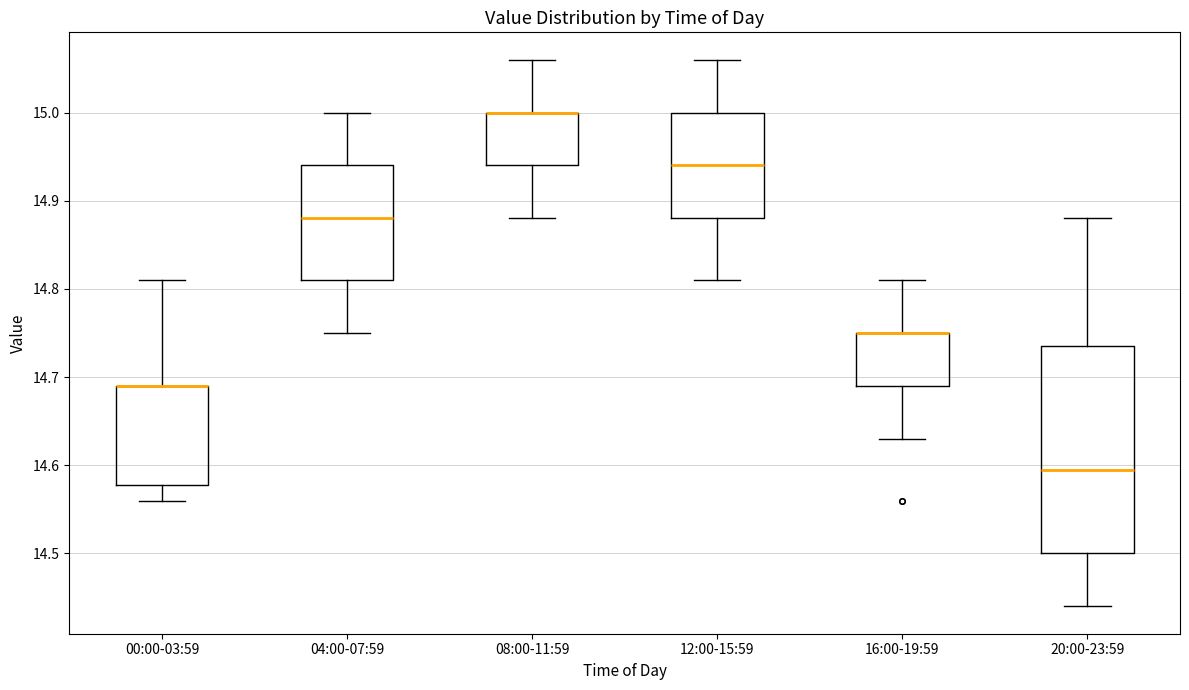

Which box is the tallest, from its lower edge to its upper edge?

20:00-23:59